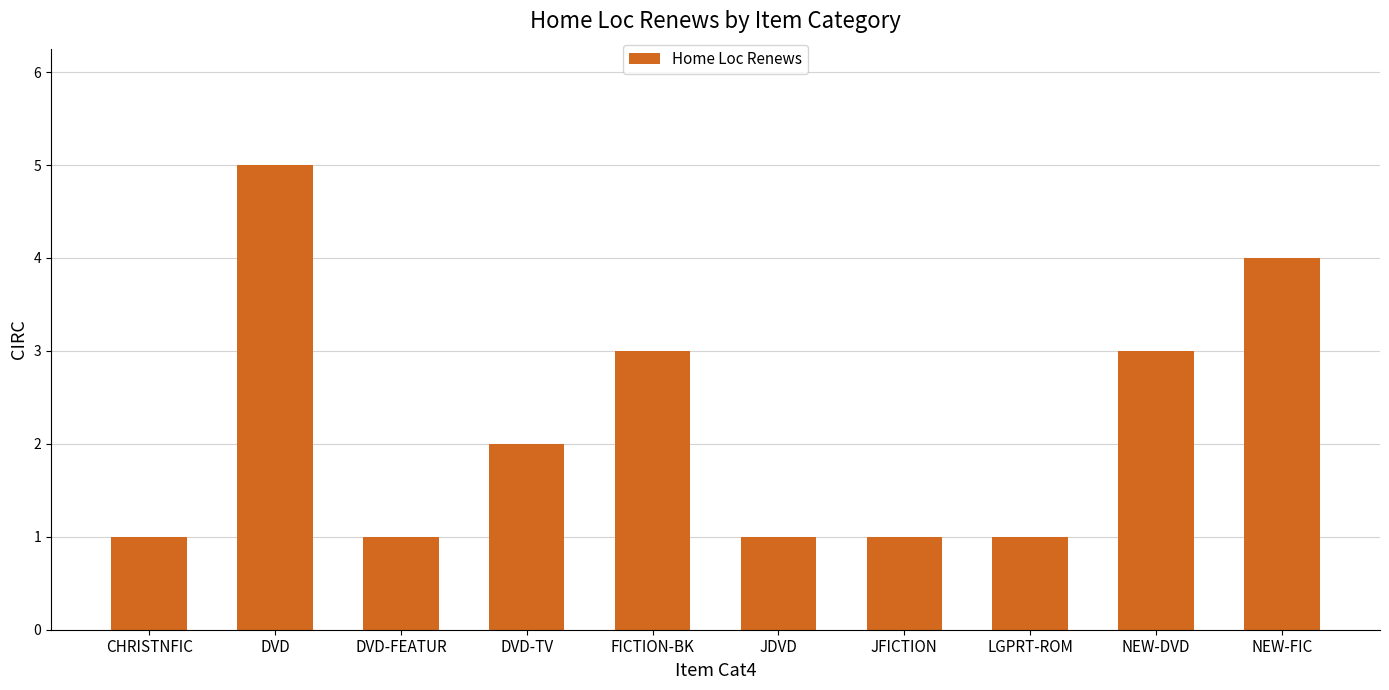

Reading left to right, list all the values displayed in this chart.

1	5	1	2	3	1	1	1	3	4